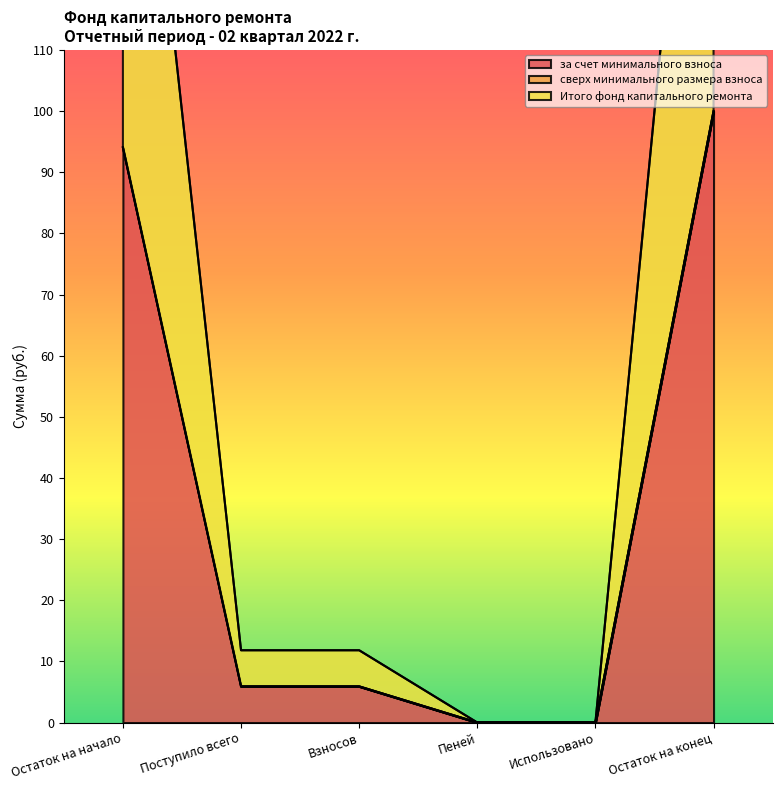

How many data points in Итого фонд капитального ремонта are less than 5?

2